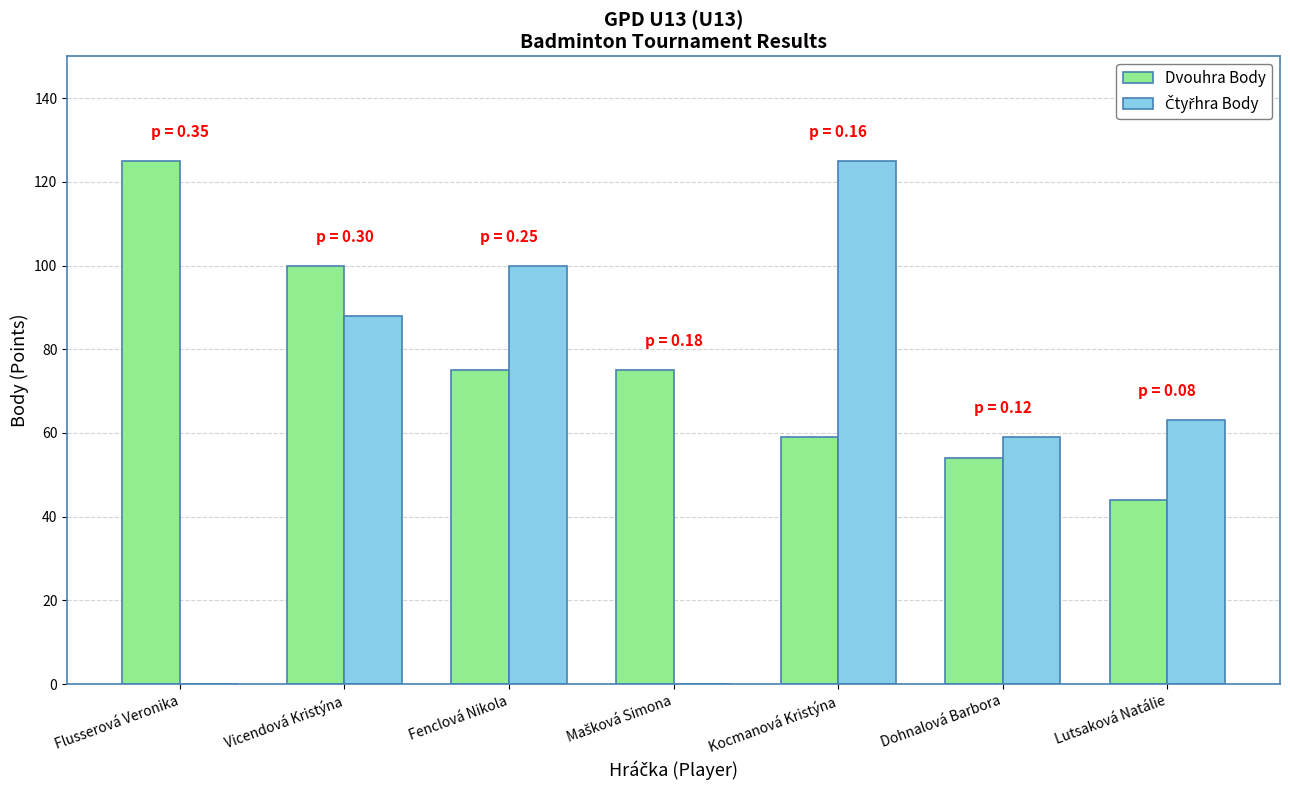

What is the sum of the Dvouhra Body values at Vicendová Kristýna and Fenclová Nikola?

175